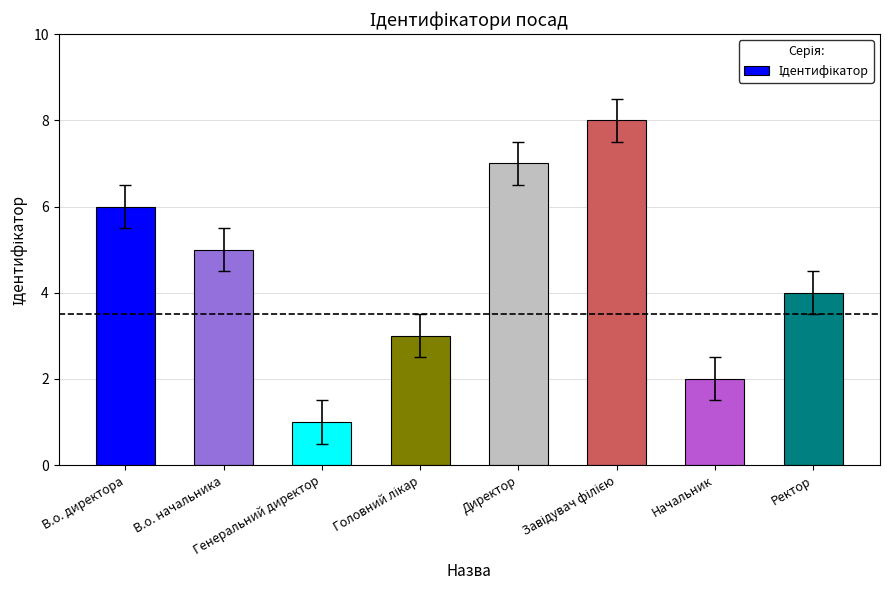

What is the difference between the maximum and minimum values?

7